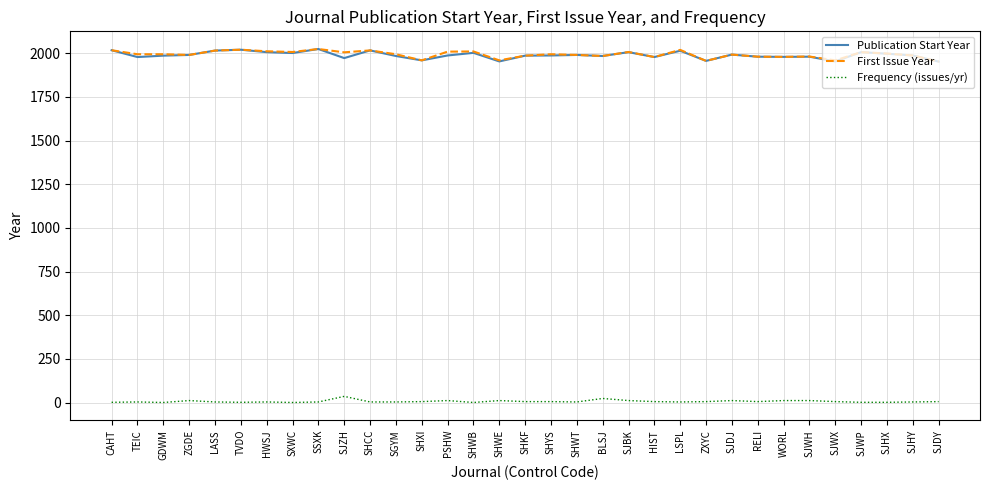

The Publication Start Year series shows 495 at LASS. True or false?

False